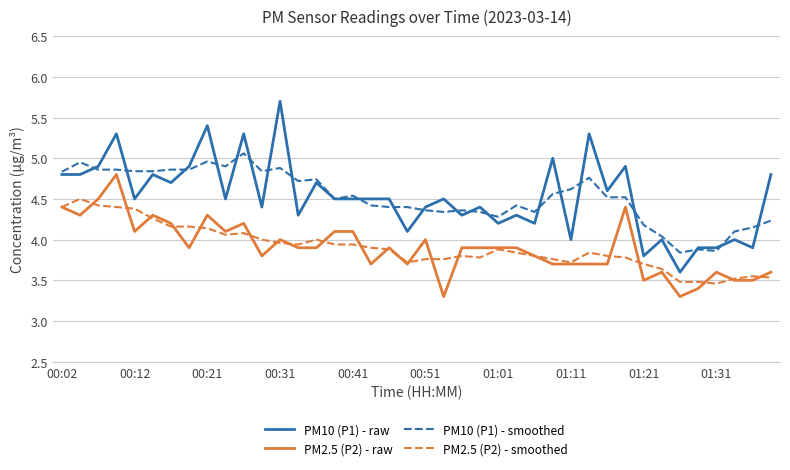

What is the smallest value displayed?

3.3